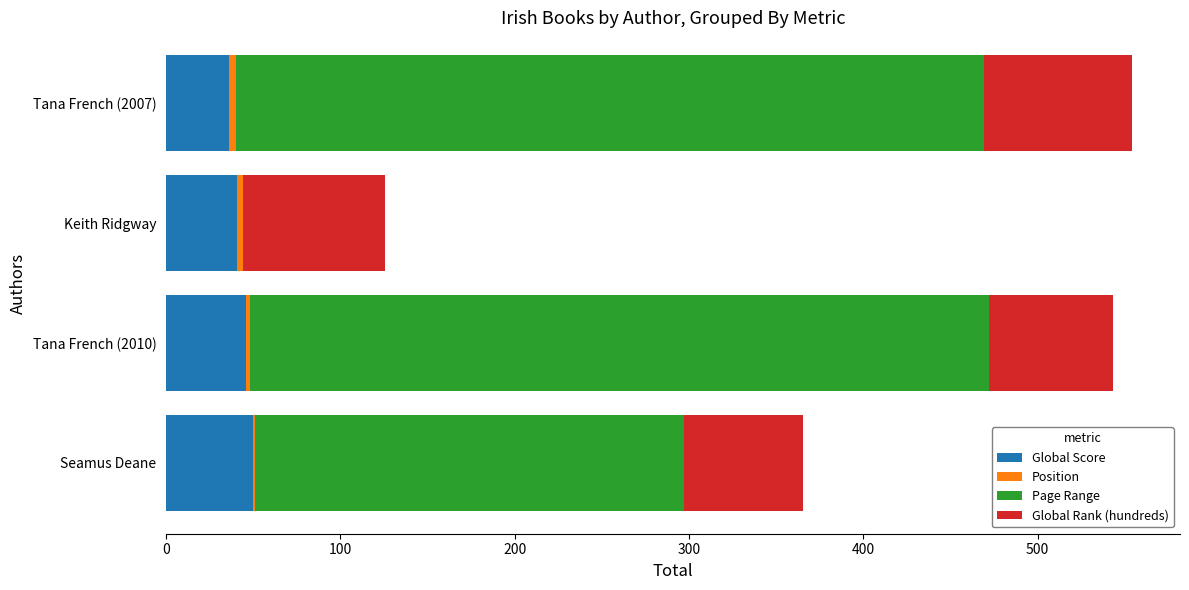

The value of Global Score at Seamus Deane is 50.0. True or false?

True